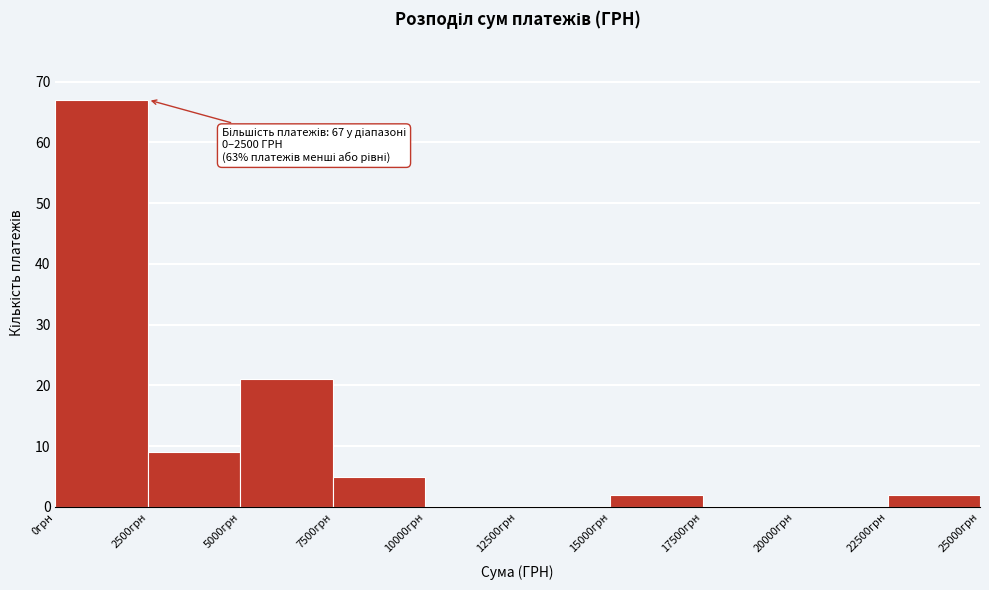

Which range on the x-axis has the tallest bar?

0 to 2500